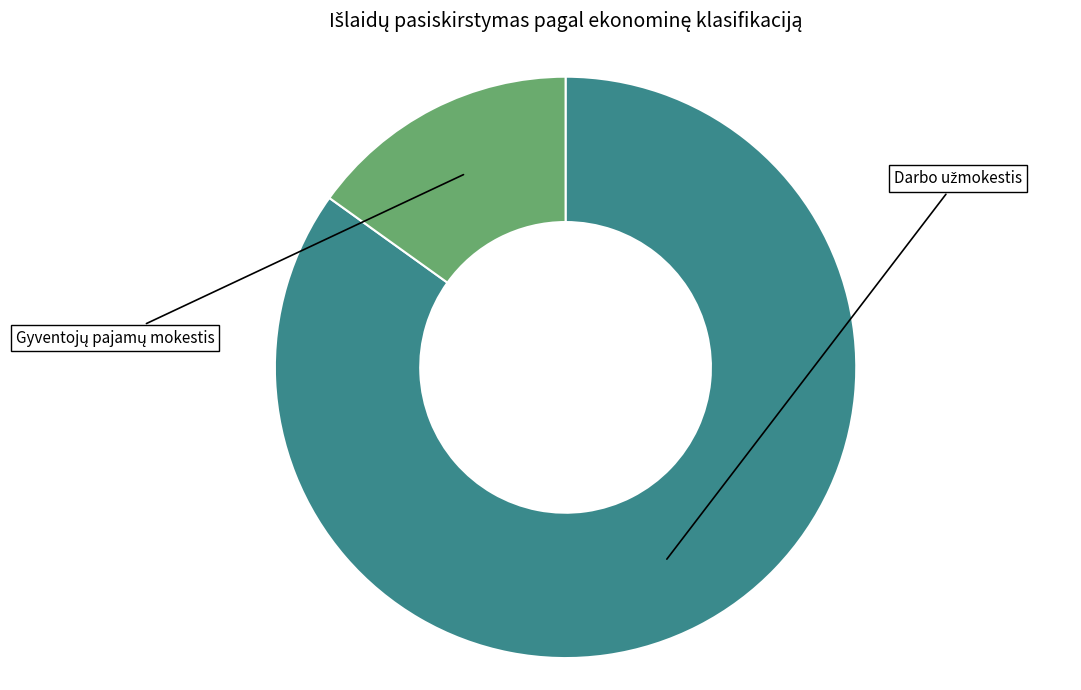

Is there a majority slice in this chart?

Yes